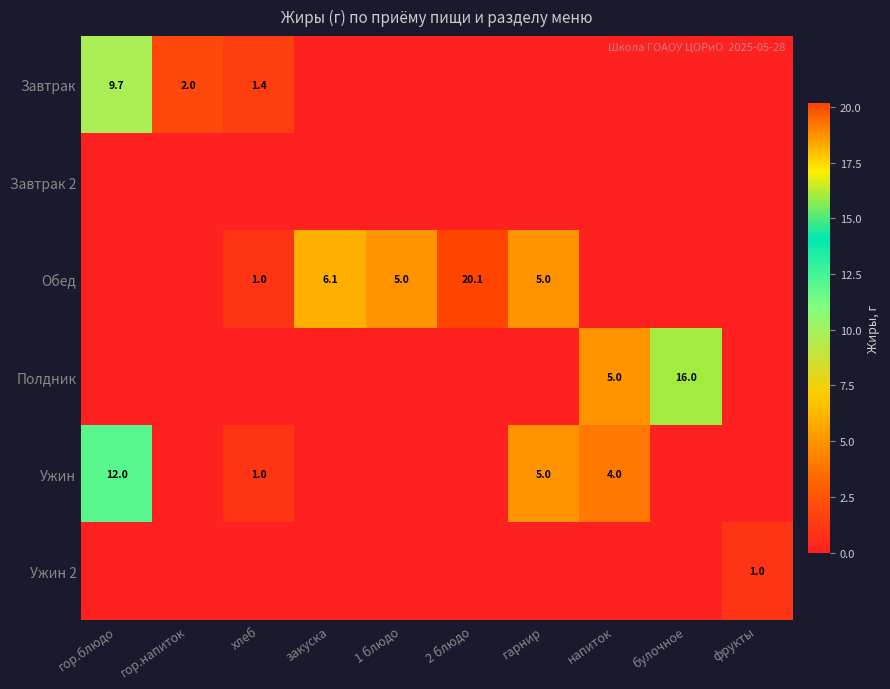

True or false: Обед has a value of 6.1 at закуска.

True